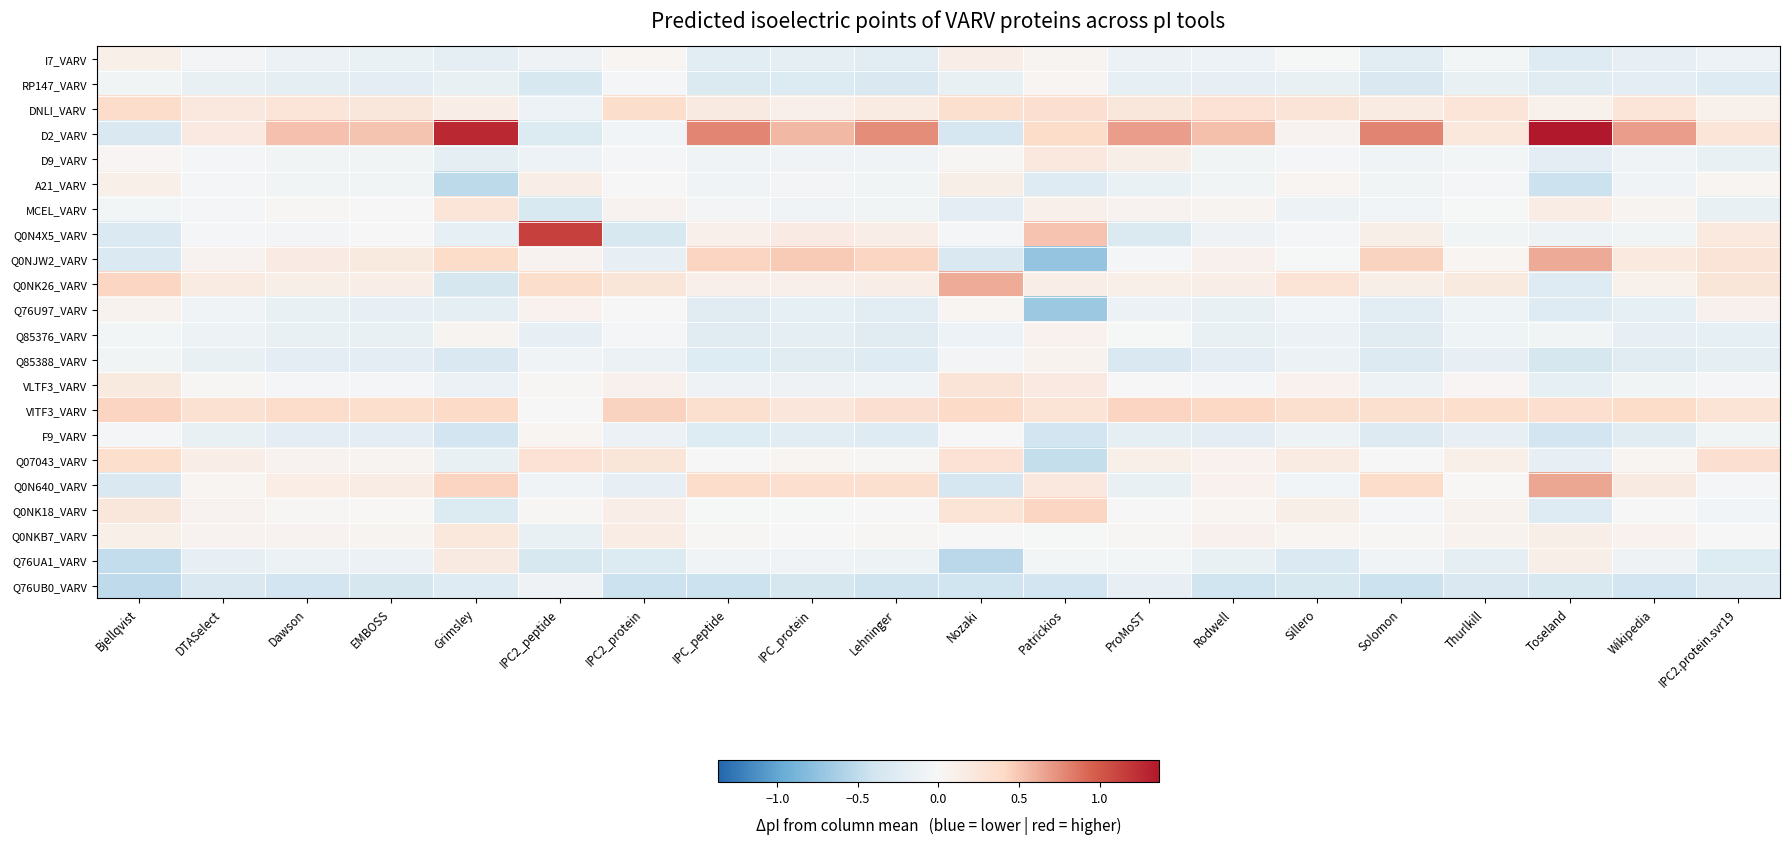

Reading right to left, transcribe all the data shown in this chart.

I7_VARV: IPC2.protein.svr19=-0.1	Wikipedia=-0.2	Toseland=-0.3	Thurlkill=-0.0	Solomon=-0.2	Sillero=-0.0	Rodwell=-0.1	ProMoST=-0.1	Patrickios=0.0	Nozaki=0.1	Lehninger=-0.2	IPC_protein=-0.2	IPC_peptide=-0.2	IPC2_protein=0.0	IPC2_peptide=-0.1	Grimsley=-0.2	EMBOSS=-0.1	Dawson=-0.1	DTASelect=-0.1	Bjellqvist=0.1
RP147_VARV: IPC2.protein.svr19=-0.3	Wikipedia=-0.2	Toseland=-0.2	Thurlkill=-0.1	Solomon=-0.3	Sillero=-0.2	Rodwell=-0.2	ProMoST=-0.2	Patrickios=0.0	Nozaki=-0.2	Lehninger=-0.3	IPC_protein=-0.3	IPC_peptide=-0.3	IPC2_protein=-0.0	IPC2_peptide=-0.3	Grimsley=-0.1	EMBOSS=-0.2	Dawson=-0.2	DTASelect=-0.2	Bjellqvist=-0.1
DNLI_VARV: IPC2.protein.svr19=0.1	Wikipedia=0.3	Toseland=0.1	Thurlkill=0.3	Solomon=0.2	Sillero=0.3	Rodwell=0.3	ProMoST=0.2	Patrickios=0.3	Nozaki=0.3	Lehninger=0.2	IPC_protein=0.1	IPC_peptide=0.2	IPC2_protein=0.4	IPC2_peptide=-0.1	Grimsley=0.1	EMBOSS=0.2	Dawson=0.3	DTASelect=0.2	Bjellqvist=0.4
D2_VARV: IPC2.protein.svr19=0.3	Wikipedia=0.7	Toseland=1.4	Thurlkill=0.2	Solomon=0.8	Sillero=0.1	Rodwell=0.5	ProMoST=0.7	Patrickios=0.4	Nozaki=-0.3	Lehninger=0.8	IPC_protein=0.6	IPC_peptide=0.8	IPC2_protein=-0.1	IPC2_peptide=-0.3	Grimsley=1.3	EMBOSS=0.5	Dawson=0.5	DTASelect=0.2	Bjellqvist=-0.3
D9_VARV: IPC2.protein.svr19=-0.2	Wikipedia=-0.1	Toseland=-0.2	Thurlkill=-0.0	Solomon=-0.1	Sillero=-0.0	Rodwell=-0.1	ProMoST=0.1	Patrickios=0.2	Nozaki=0.0	Lehninger=-0.1	IPC_protein=-0.1	IPC_peptide=-0.1	IPC2_protein=-0.0	IPC2_peptide=-0.1	Grimsley=-0.2	EMBOSS=-0.1	Dawson=-0.1	DTASelect=-0.0	Bjellqvist=0.0
A21_VARV: IPC2.protein.svr19=0.0	Wikipedia=-0.1	Toseland=-0.4	Thurlkill=-0.0	Solomon=-0.1	Sillero=0.0	Rodwell=-0.1	ProMoST=-0.1	Patrickios=-0.3	Nozaki=0.1	Lehninger=-0.1	IPC_protein=-0.0	IPC_peptide=-0.1	IPC2_protein=0.0	IPC2_peptide=0.1	Grimsley=-0.5	EMBOSS=-0.1	Dawson=-0.1	DTASelect=-0.0	Bjellqvist=0.1
MCEL_VARV: IPC2.protein.svr19=-0.2	Wikipedia=0.1	Toseland=0.2	Thurlkill=-0.0	Solomon=-0.1	Sillero=-0.1	Rodwell=0.0	ProMoST=0.1	Patrickios=0.1	Nozaki=-0.2	Lehninger=-0.1	IPC_protein=-0.1	IPC_peptide=-0.0	IPC2_protein=0.1	IPC2_peptide=-0.3	Grimsley=0.3	EMBOSS=-0.0	Dawson=0.0	DTASelect=-0.0	Bjellqvist=-0.0
Q0N4X5_VARV: IPC2.protein.svr19=0.2	Wikipedia=-0.1	Toseland=-0.1	Thurlkill=-0.1	Solomon=0.1	Sillero=-0.0	Rodwell=-0.1	ProMoST=-0.3	Patrickios=0.5	Nozaki=-0.0	Lehninger=0.1	IPC_protein=0.2	IPC_peptide=0.1	IPC2_protein=-0.3	IPC2_peptide=1.1	Grimsley=-0.2	EMBOSS=-0.0	Dawson=-0.0	DTASelect=-0.0	Bjellqvist=-0.3
Q0NJW2_VARV: IPC2.protein.svr19=0.3	Wikipedia=0.2	Toseland=0.6	Thurlkill=0.0	Solomon=0.4	Sillero=-0.0	Rodwell=0.1	ProMoST=-0.0	Patrickios=-0.7	Nozaki=-0.3	Lehninger=0.4	IPC_protein=0.5	IPC_peptide=0.4	IPC2_protein=-0.2	IPC2_peptide=0.1	Grimsley=0.4	EMBOSS=0.2	Dawson=0.2	DTASelect=0.1	Bjellqvist=-0.3
Q0NK26_VARV: IPC2.protein.svr19=0.3	Wikipedia=0.1	Toseland=-0.3	Thurlkill=0.2	Solomon=0.1	Sillero=0.3	Rodwell=0.1	ProMoST=0.1	Patrickios=0.1	Nozaki=0.6	Lehninger=0.1	IPC_protein=0.1	IPC_peptide=0.1	IPC2_protein=0.3	IPC2_peptide=0.4	Grimsley=-0.4	EMBOSS=0.1	Dawson=0.1	DTASelect=0.2	Bjellqvist=0.4
Q76U97_VARV: IPC2.protein.svr19=0.1	Wikipedia=-0.2	Toseland=-0.3	Thurlkill=-0.1	Solomon=-0.2	Sillero=-0.1	Rodwell=-0.2	ProMoST=-0.1	Patrickios=-0.7	Nozaki=0.0	Lehninger=-0.2	IPC_protein=-0.2	IPC_peptide=-0.2	IPC2_protein=0.0	IPC2_peptide=0.1	Grimsley=-0.2	EMBOSS=-0.2	Dawson=-0.2	DTASelect=-0.1	Bjellqvist=0.1
Q85376_VARV: IPC2.protein.svr19=-0.2	Wikipedia=-0.2	Toseland=-0.1	Thurlkill=-0.1	Solomon=-0.2	Sillero=-0.1	Rodwell=-0.1	ProMoST=-0.0	Patrickios=0.1	Nozaki=-0.1	Lehninger=-0.2	IPC_protein=-0.2	IPC_peptide=-0.2	IPC2_protein=-0.0	IPC2_peptide=-0.2	Grimsley=0.1	EMBOSS=-0.1	Dawson=-0.2	DTASelect=-0.1	Bjellqvist=-0.0
Q85388_VARV: IPC2.protein.svr19=-0.2	Wikipedia=-0.2	Toseland=-0.4	Thurlkill=-0.2	Solomon=-0.3	Sillero=-0.1	Rodwell=-0.2	ProMoST=-0.3	Patrickios=0.1	Nozaki=-0.1	Lehninger=-0.3	IPC_protein=-0.2	IPC_peptide=-0.3	IPC2_protein=-0.1	IPC2_peptide=-0.1	Grimsley=-0.3	EMBOSS=-0.2	Dawson=-0.2	DTASelect=-0.2	Bjellqvist=-0.1
VLTF3_VARV: IPC2.protein.svr19=-0.0	Wikipedia=-0.1	Toseland=-0.2	Thurlkill=0.0	Solomon=-0.1	Sillero=0.1	Rodwell=-0.0	ProMoST=-0.0	Patrickios=0.2	Nozaki=0.3	Lehninger=-0.1	IPC_protein=-0.1	IPC_peptide=-0.1	IPC2_protein=0.1	IPC2_peptide=0.0	Grimsley=-0.1	EMBOSS=-0.0	Dawson=-0.0	DTASelect=0.0	Bjellqvist=0.2
VITF3_VARV: IPC2.protein.svr19=0.3	Wikipedia=0.4	Toseland=0.3	Thurlkill=0.3	Solomon=0.3	Sillero=0.3	Rodwell=0.4	ProMoST=0.4	Patrickios=0.3	Nozaki=0.4	Lehninger=0.3	IPC_protein=0.2	IPC_peptide=0.3	IPC2_protein=0.4	IPC2_peptide=-0.0	Grimsley=0.4	EMBOSS=0.3	Dawson=0.4	DTASelect=0.3	Bjellqvist=0.4
F9_VARV: IPC2.protein.svr19=-0.1	Wikipedia=-0.2	Toseland=-0.4	Thurlkill=-0.2	Solomon=-0.3	Sillero=-0.1	Rodwell=-0.2	ProMoST=-0.2	Patrickios=-0.4	Nozaki=0.0	Lehninger=-0.3	IPC_protein=-0.2	IPC_peptide=-0.3	IPC2_protein=-0.1	IPC2_peptide=0.0	Grimsley=-0.4	EMBOSS=-0.2	Dawson=-0.2	DTASelect=-0.2	Bjellqvist=-0.0
Q07043_VARV: IPC2.protein.svr19=0.3	Wikipedia=0.0	Toseland=-0.2	Thurlkill=0.1	Solomon=0.0	Sillero=0.2	Rodwell=0.1	ProMoST=0.1	Patrickios=-0.5	Nozaki=0.3	Lehninger=0.0	IPC_protein=0.0	IPC_peptide=0.0	IPC2_protein=0.3	IPC2_peptide=0.3	Grimsley=-0.1	EMBOSS=0.1	Dawson=0.1	DTASelect=0.1	Bjellqvist=0.4
Q0N640_VARV: IPC2.protein.svr19=-0.0	Wikipedia=0.2	Toseland=0.6	Thurlkill=0.0	Solomon=0.4	Sillero=-0.1	Rodwell=0.1	ProMoST=-0.1	Patrickios=0.2	Nozaki=-0.3	Lehninger=0.3	IPC_protein=0.3	IPC_peptide=0.4	IPC2_protein=-0.2	IPC2_peptide=-0.1	Grimsley=0.4	EMBOSS=0.2	Dawson=0.1	DTASelect=0.0	Bjellqvist=-0.3
Q0NK18_VARV: IPC2.protein.svr19=-0.1	Wikipedia=-0.0	Toseland=-0.3	Thurlkill=0.1	Solomon=-0.0	Sillero=0.1	Rodwell=0.0	ProMoST=-0.0	Patrickios=0.4	Nozaki=0.3	Lehninger=-0.0	IPC_protein=-0.0	IPC_peptide=-0.0	IPC2_protein=0.1	IPC2_peptide=0.0	Grimsley=-0.3	EMBOSS=0.0	Dawson=0.0	DTASelect=0.1	Bjellqvist=0.2
Q0NKB7_VARV: IPC2.protein.svr19=-0.0	Wikipedia=0.1	Toseland=0.1	Thurlkill=0.1	Solomon=0.0	Sillero=0.0	Rodwell=0.1	ProMoST=0.0	Patrickios=-0.0	Nozaki=-0.0	Lehninger=0.0	IPC_protein=0.0	IPC_peptide=0.0	IPC2_protein=0.2	IPC2_peptide=-0.1	Grimsley=0.2	EMBOSS=0.1	Dawson=0.1	DTASelect=0.1	Bjellqvist=0.1
Q76UA1_VARV: IPC2.protein.svr19=-0.3	Wikipedia=-0.1	Toseland=0.1	Thurlkill=-0.2	Solomon=-0.1	Sillero=-0.3	Rodwell=-0.2	ProMoST=-0.0	Patrickios=-0.0	Nozaki=-0.5	Lehninger=-0.1	IPC_protein=-0.1	IPC_peptide=-0.1	IPC2_protein=-0.3	IPC2_peptide=-0.3	Grimsley=0.2	EMBOSS=-0.1	Dawson=-0.1	DTASelect=-0.2	Bjellqvist=-0.5
Q76UB0_VARV: IPC2.protein.svr19=-0.3	Wikipedia=-0.4	Toseland=-0.3	Thurlkill=-0.3	Solomon=-0.4	Sillero=-0.3	Rodwell=-0.4	ProMoST=-0.2	Patrickios=-0.4	Nozaki=-0.4	Lehninger=-0.4	IPC_protein=-0.4	IPC_peptide=-0.4	IPC2_protein=-0.4	IPC2_peptide=-0.1	Grimsley=-0.3	EMBOSS=-0.4	Dawson=-0.4	DTASelect=-0.3	Bjellqvist=-0.5